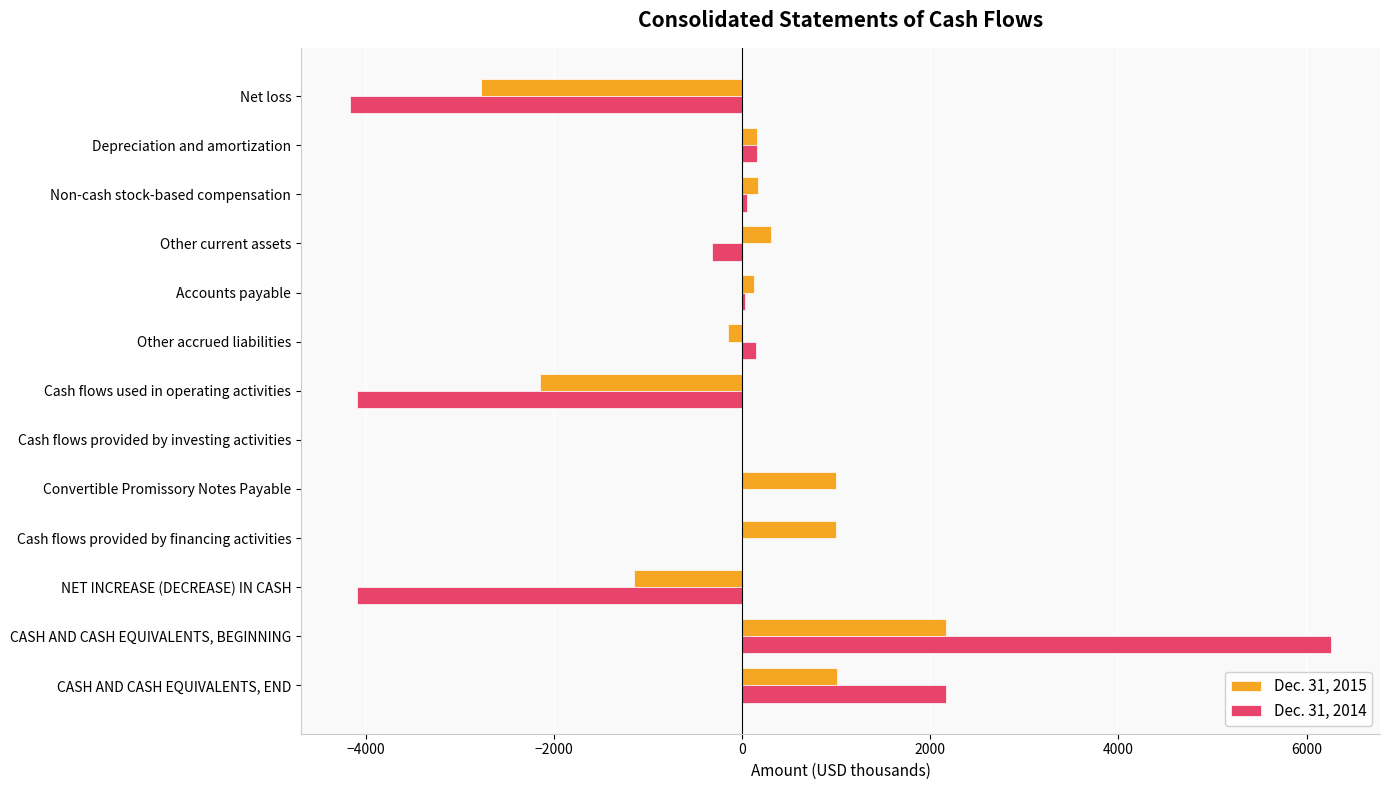

At which category is the sum across all series the highest?

CASH AND CASH EQUIVALENTS, BEGINNING